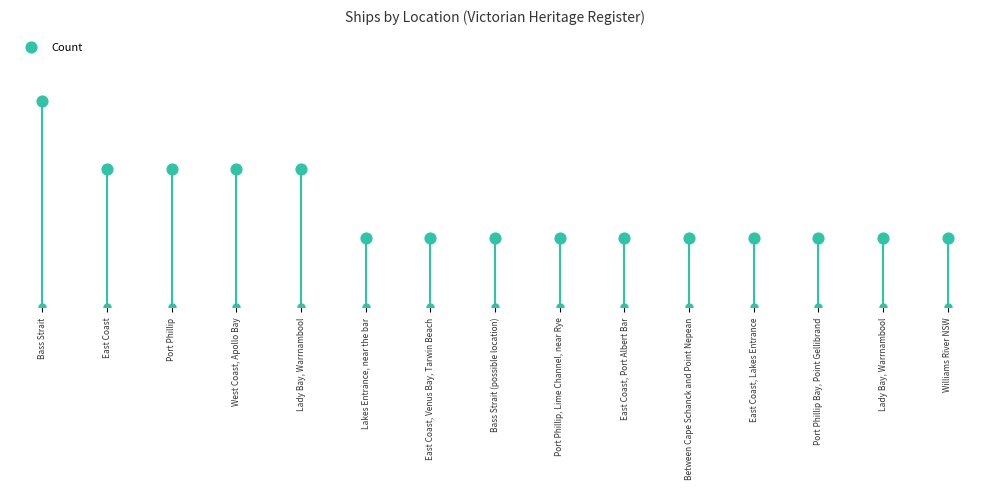

What is the change in value from Port Phillip to Bass Strait (possible location)?

-1